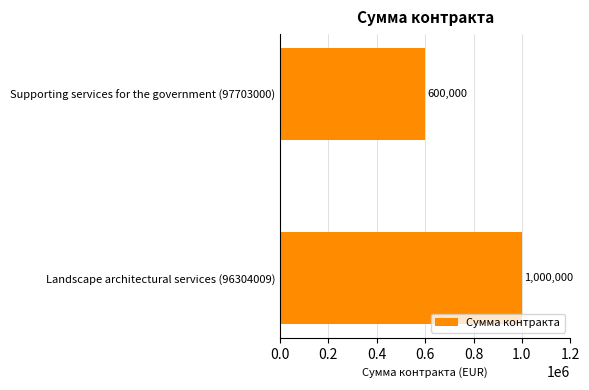

Which has a higher value, Landscape architectural services (96304009) or Supporting services for the government (97703000)?

Landscape architectural services (96304009)